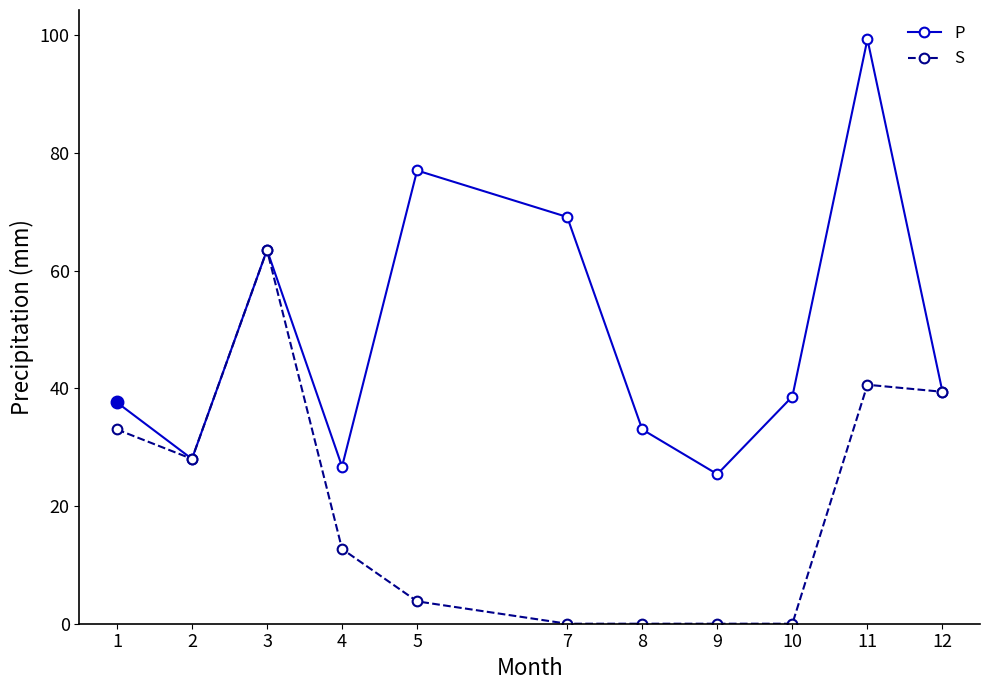

What is the lowest value of the P series?

25.4